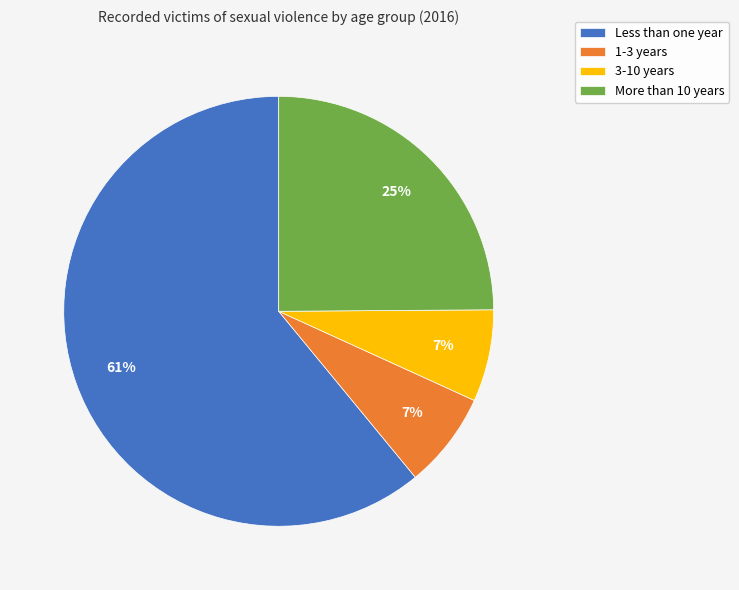

Is the sum of 3-10 years and More than 10 years greater than half?

No